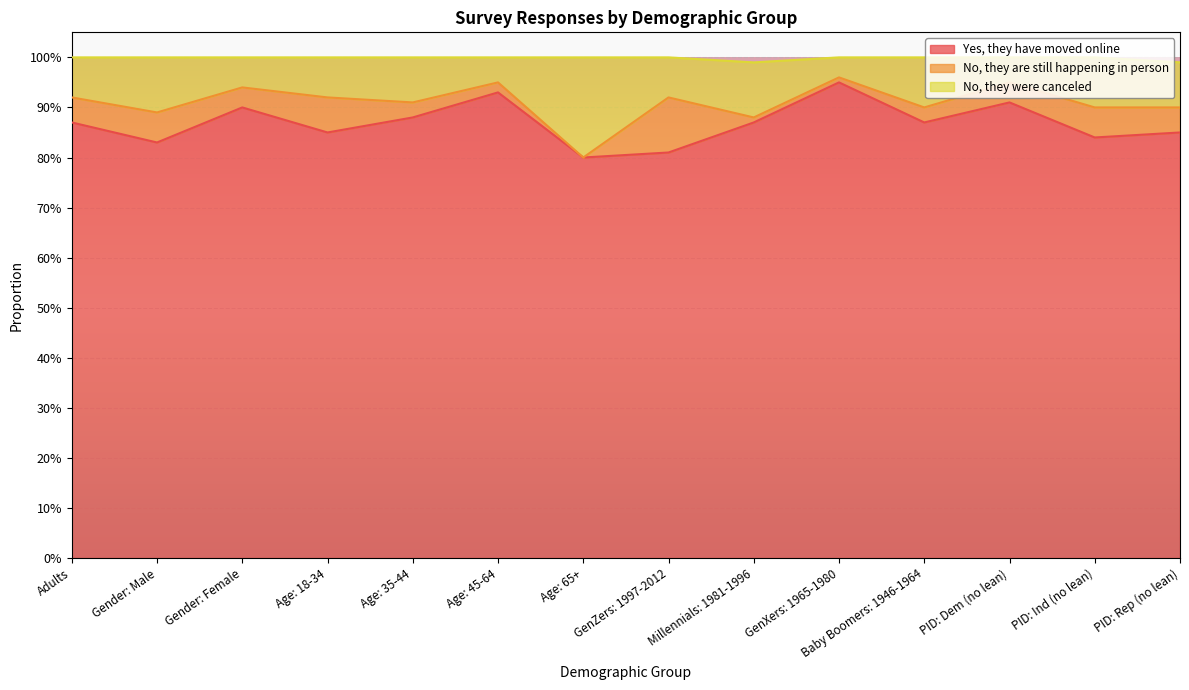

What are all the series names shown in the legend?

Yes, they have moved online, No, they are still happening in person, No, they were canceled